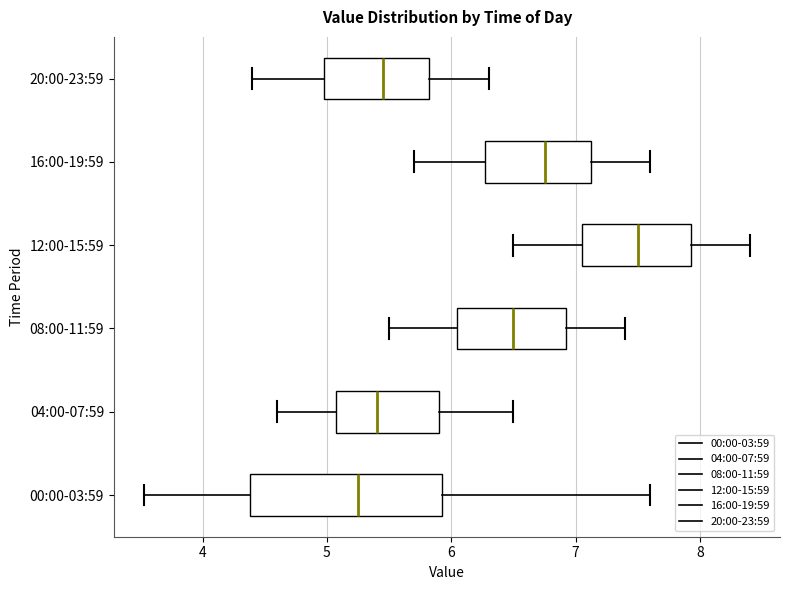

Which box's median line is the furthest to the left?

00:00-03:59